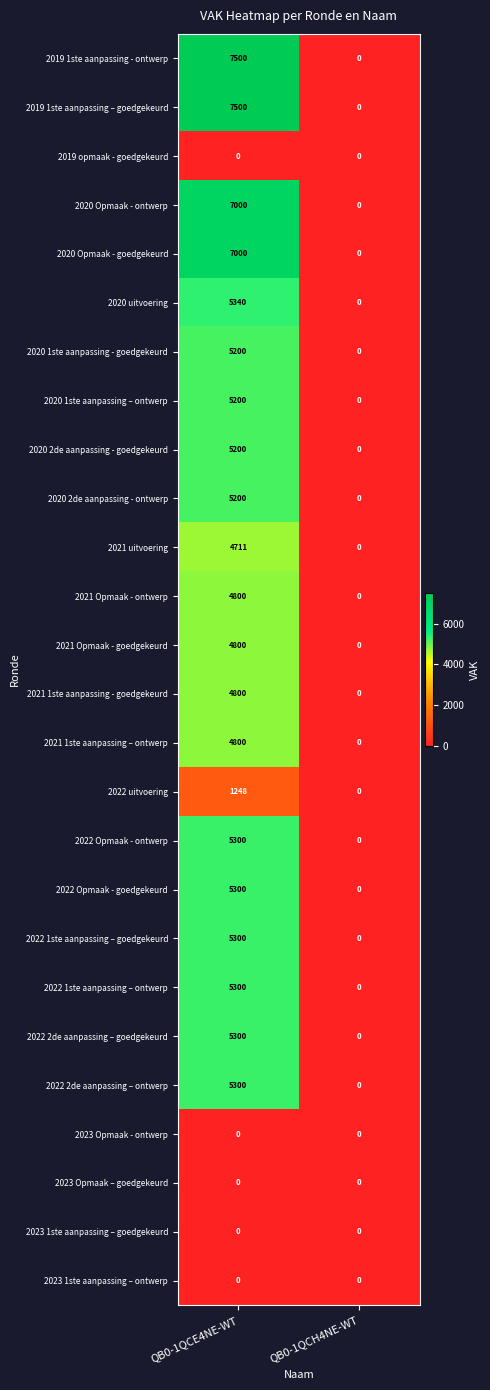

Rank the categories by 2020 2de aanpassing - ontwerp value from highest to lowest.

QB0-1QCE4NE-WT, QB0-1QCH4NE-WT